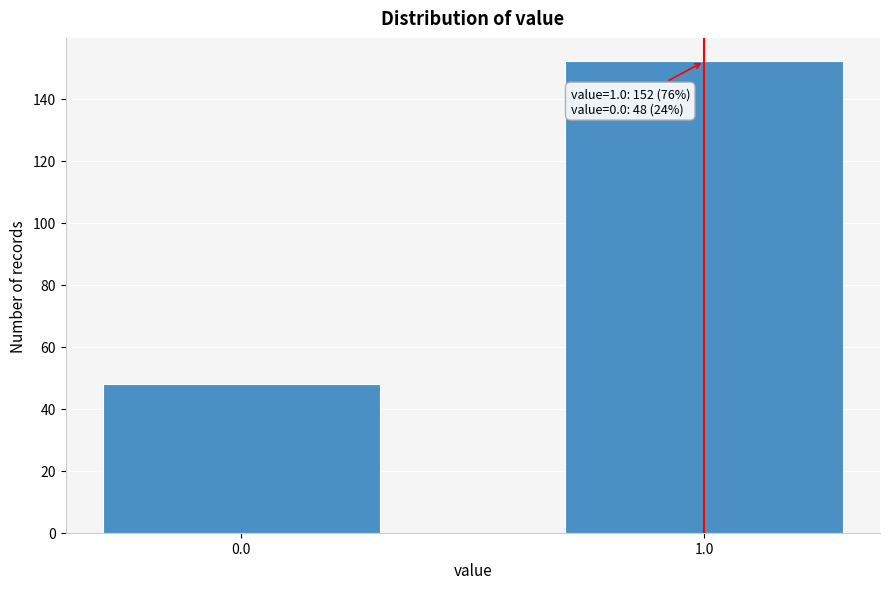

Reading left to right, transcribe all the data shown in this chart.

0.0=48	1.0=152